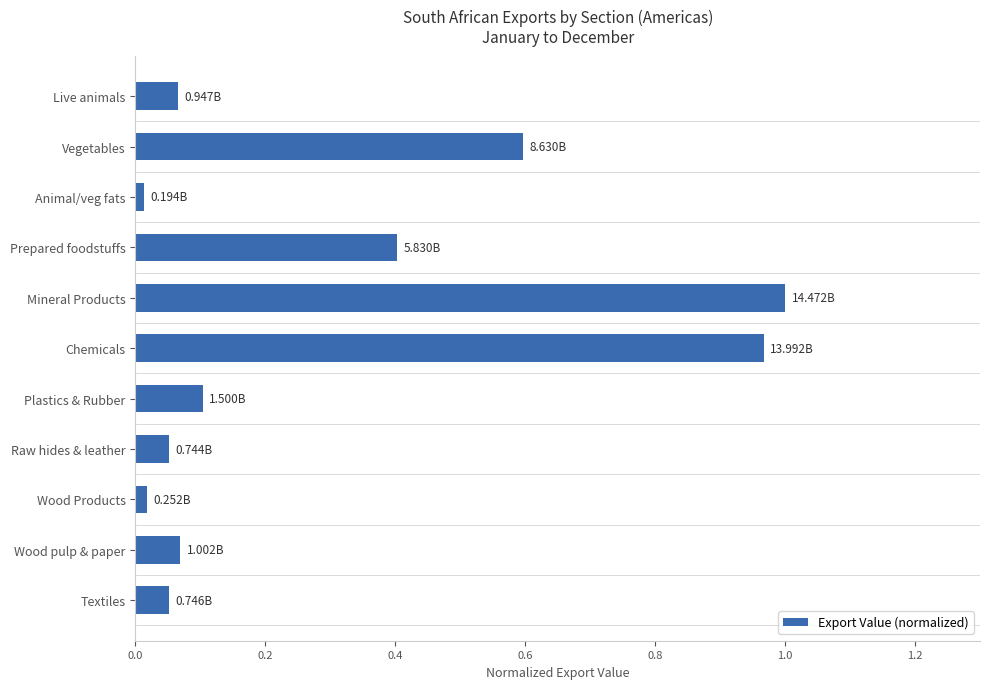

Between Live animals and Animal/veg fats, which is larger?

Live animals